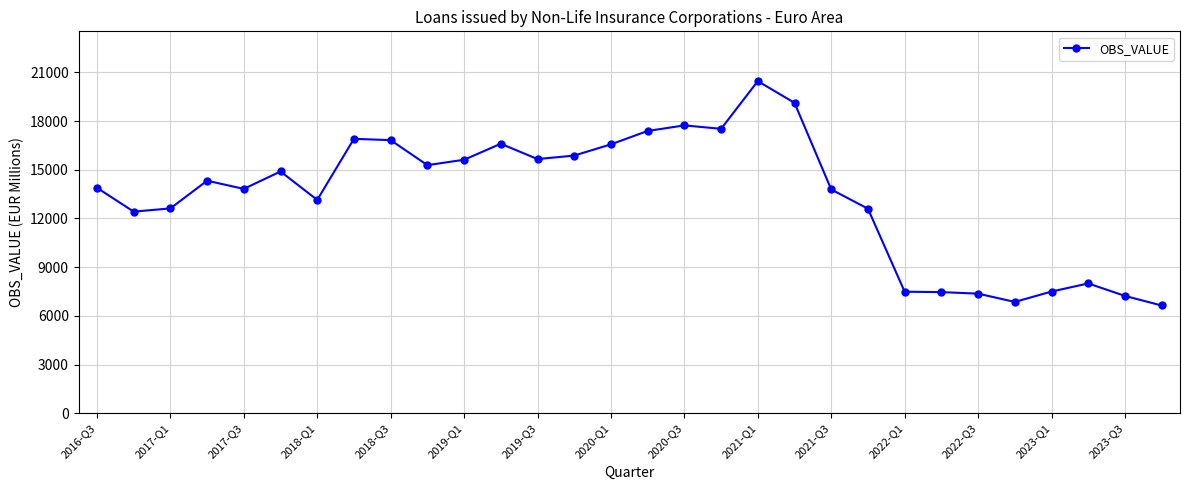

What is the smallest value displayed?

6638.5